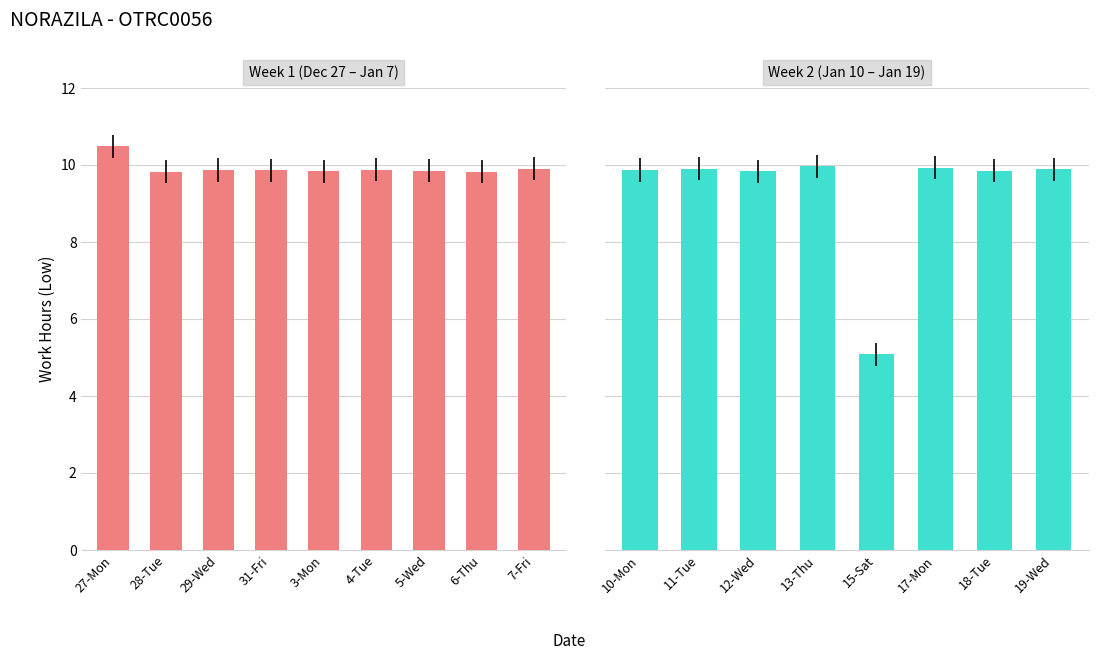

Is it true that the value at 19-Wed is 16.7?

False